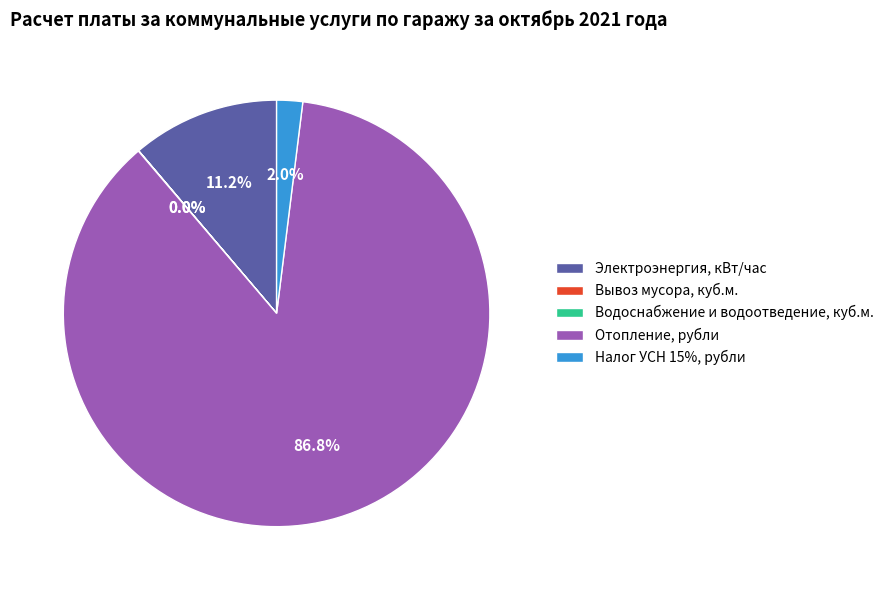

What is the largest slice in the pie chart?

Отопление, рубли